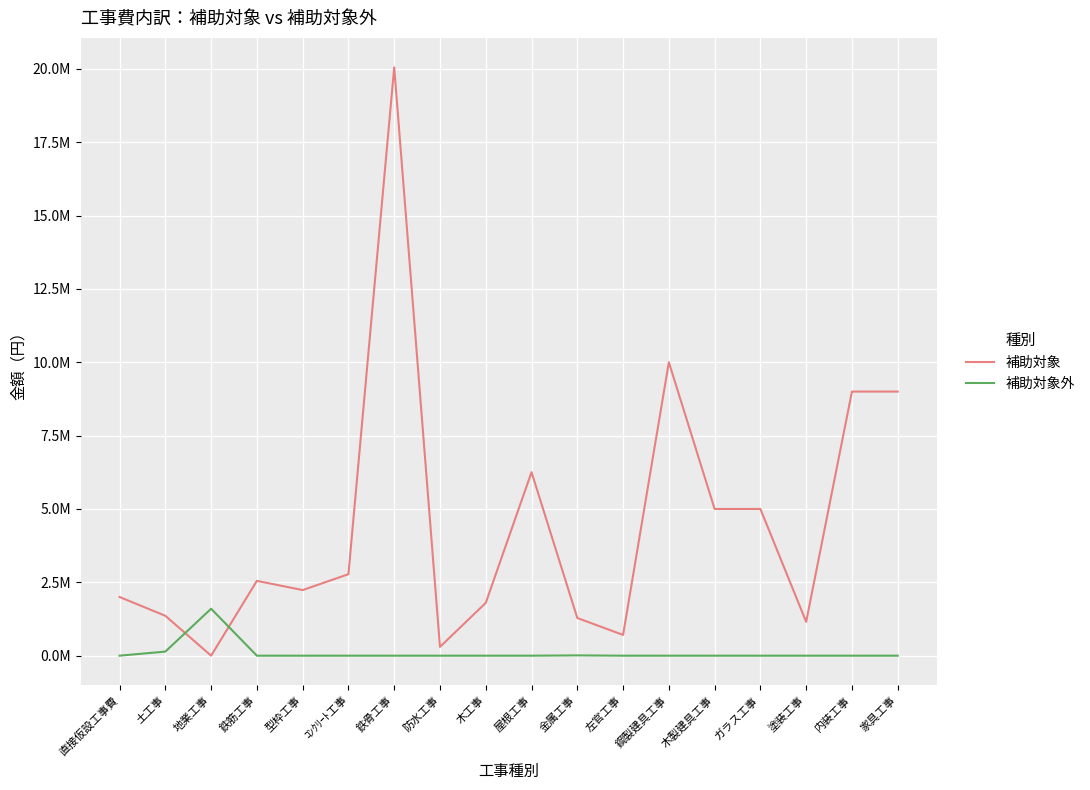

What are all the series names shown in the legend?

補助対象, 補助対象外